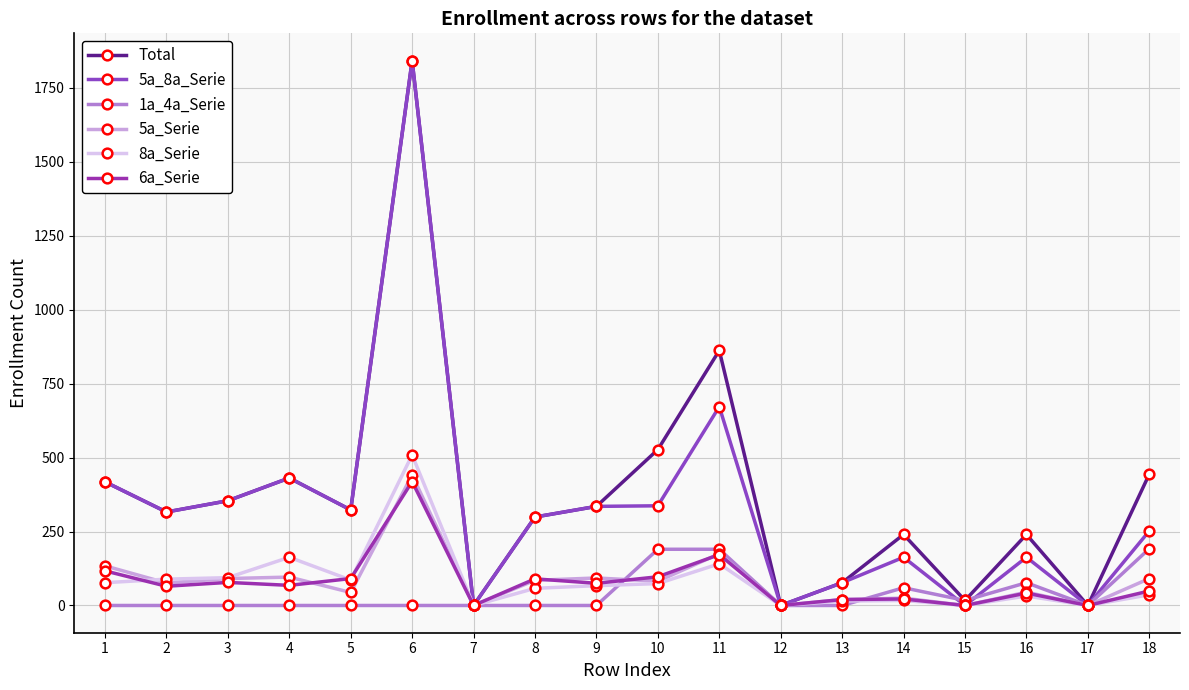

List the labels in order of 5a_Serie value, smallest first.

7, 12, 15, 17, 13, 14, 5, 16, 2, 10, 8, 3, 18, 9, 4, 1, 11, 6